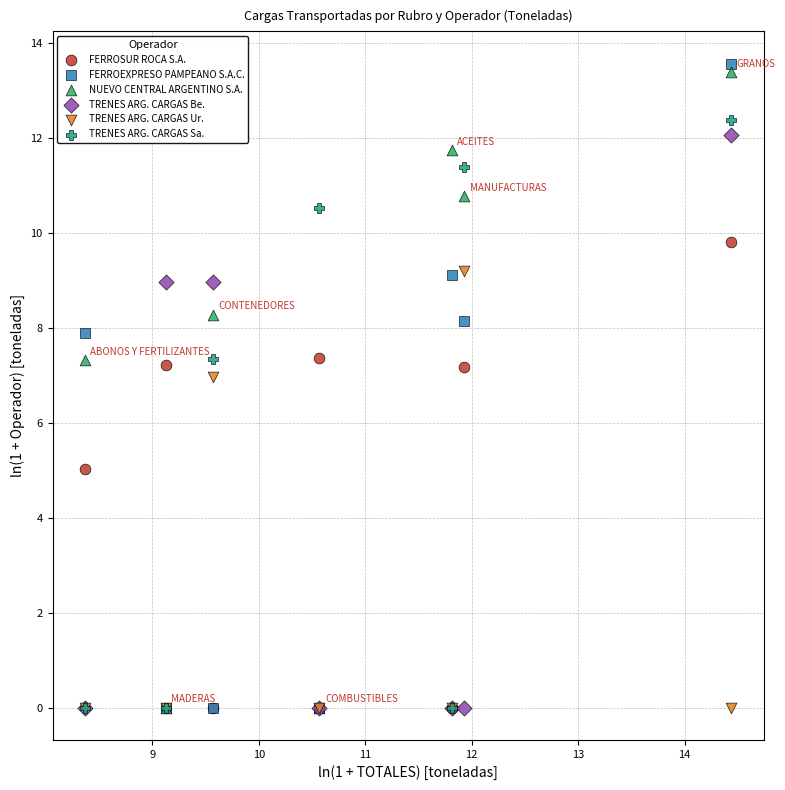

In the TRENES ARG. CARGAS Ur. series, what Y value is closest to 4?

7.0